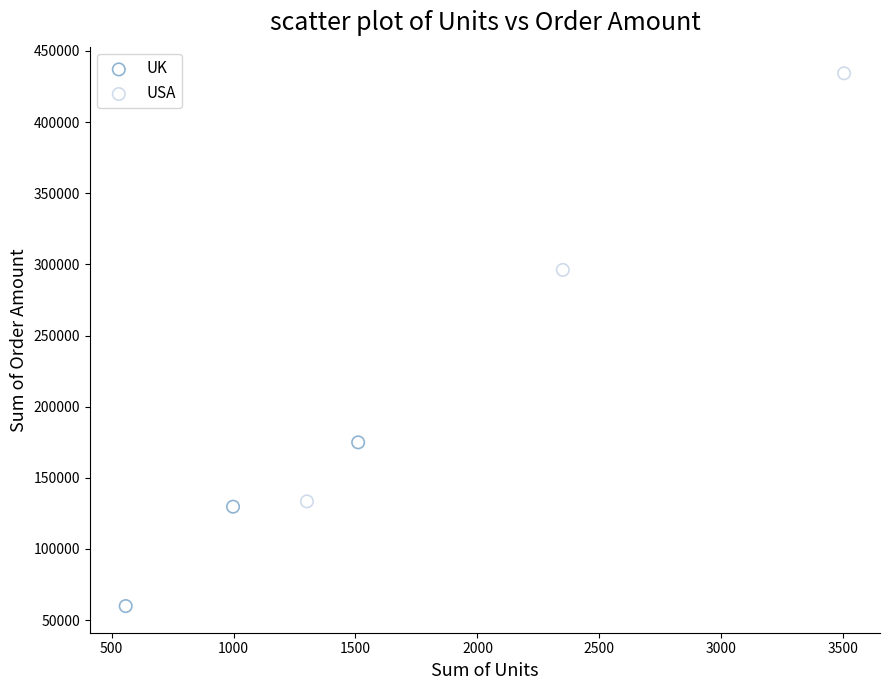

Which series reaches the minimum Y coordinate?

UK